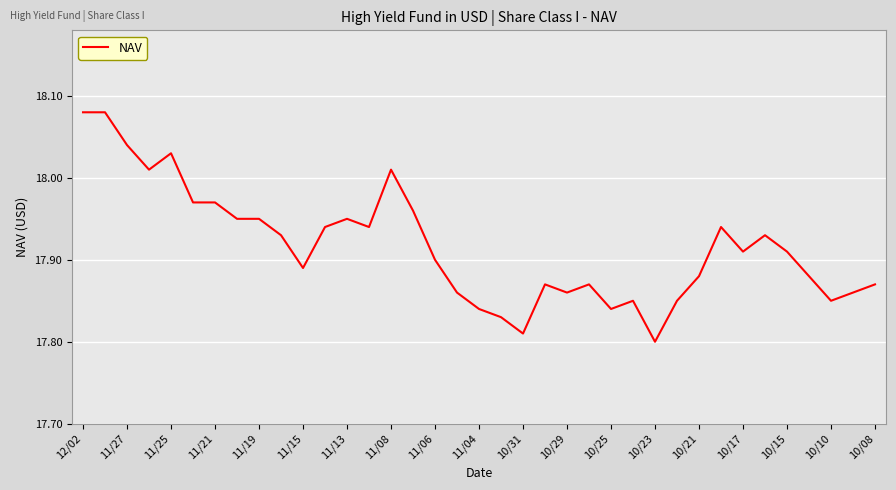

Does the chart display data point markers on the line(s)?

No